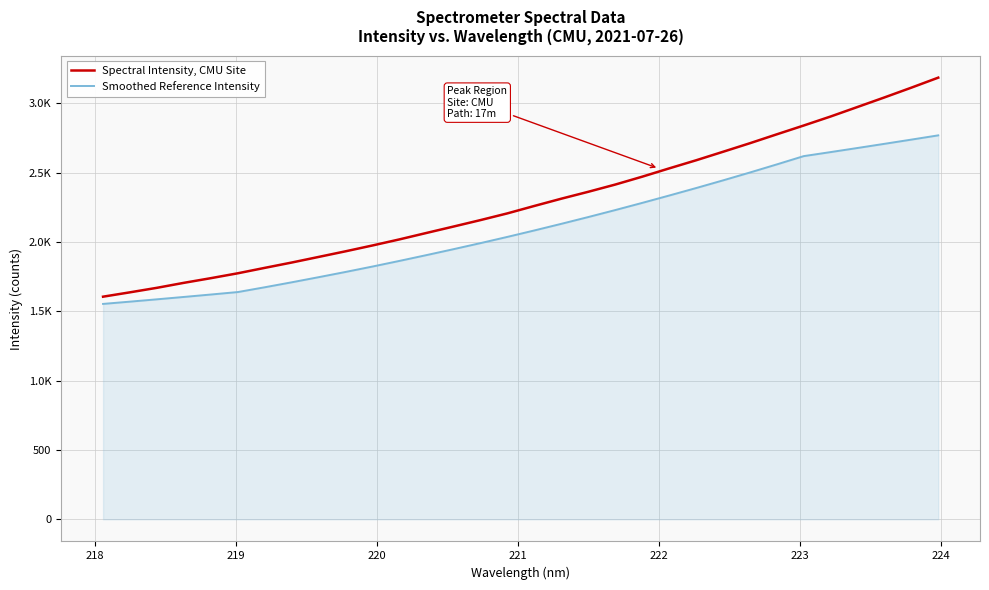

What are all the series names shown in the legend?

Spectral Intensity, CMU Site, Smoothed Reference Intensity